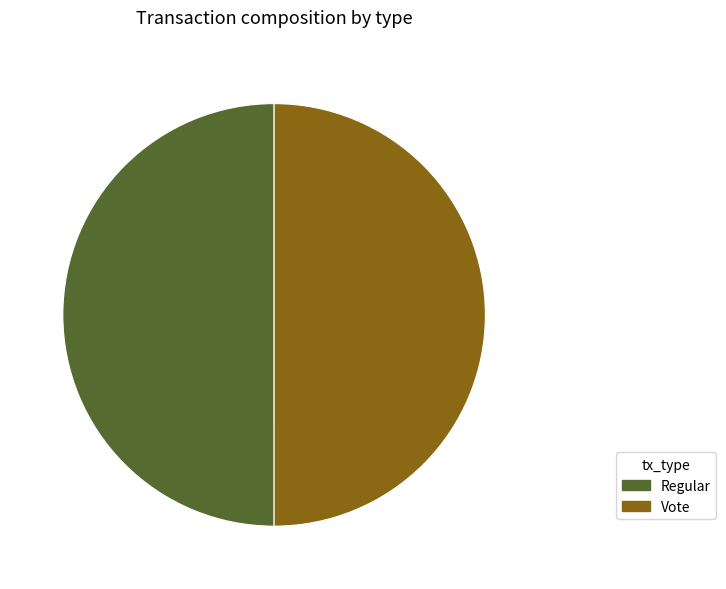

Is it true that Vote is 38% of the pie?

False